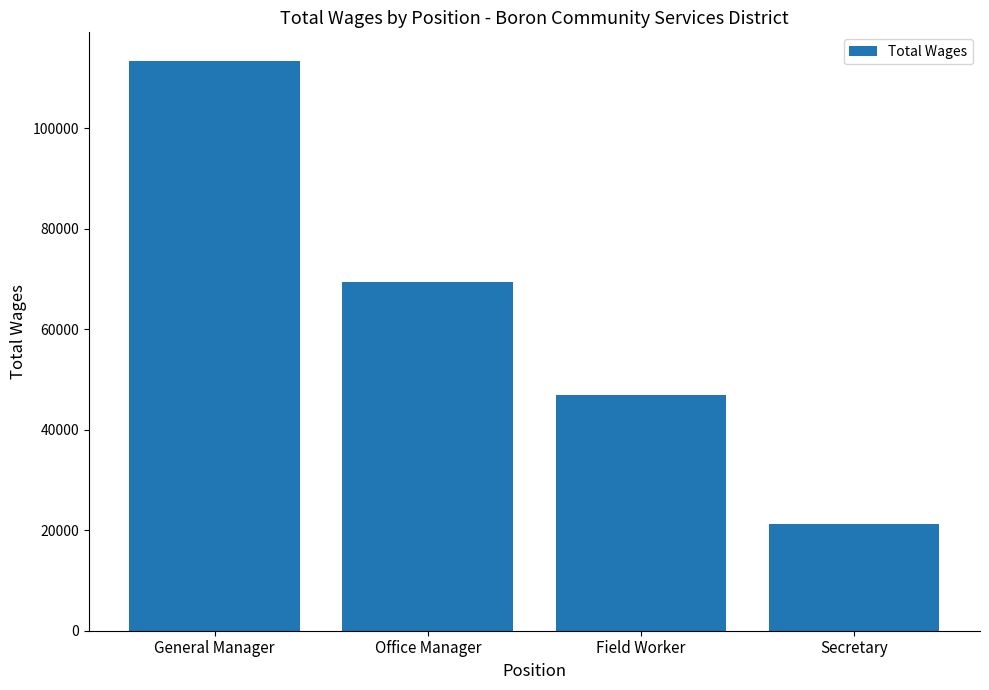

Which label corresponds to the smallest value in the chart?

Secretary